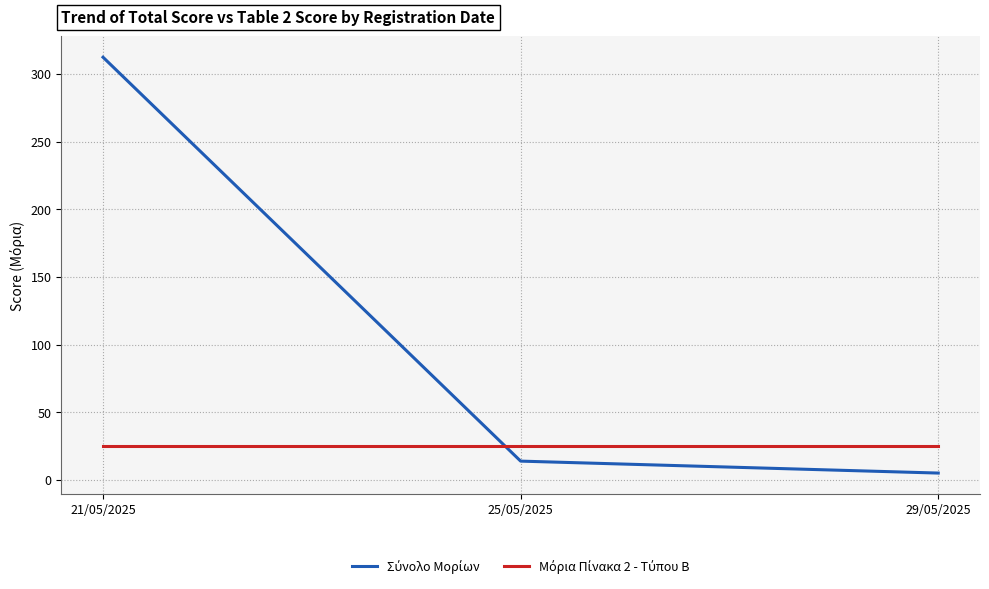

What is the difference between the highest and lowest values at 25/05/2025?

11.2